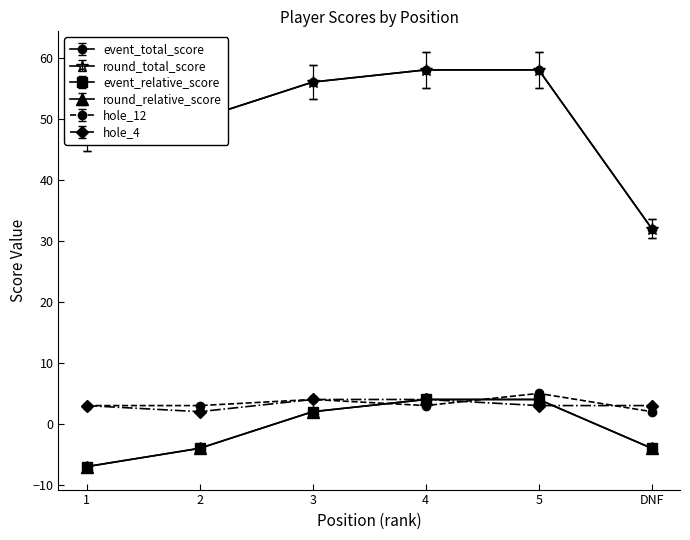

Does the chart have visible grid lines?

No